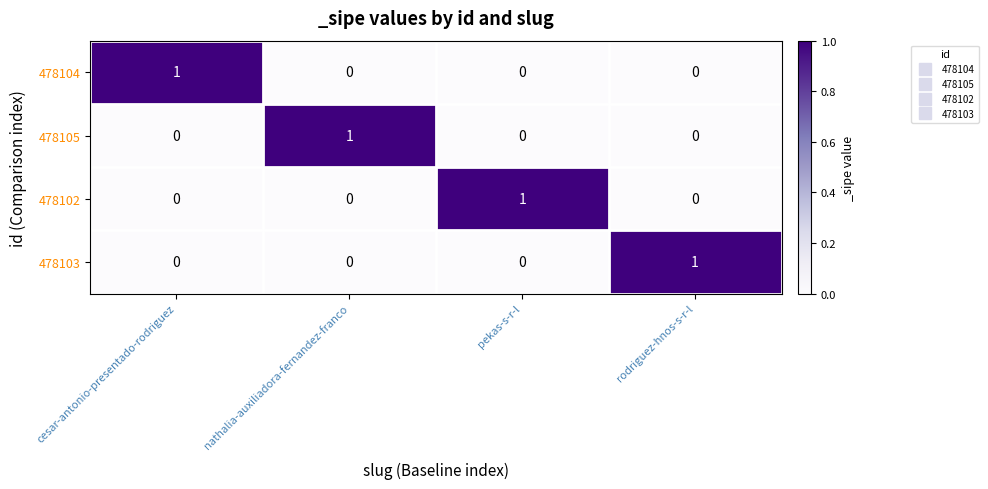

Reading left to right, extract all data points from this chart.

478104: 1	0	0	0
478105: 0	1	0	0
478102: 0	0	1	0
478103: 0	0	0	1